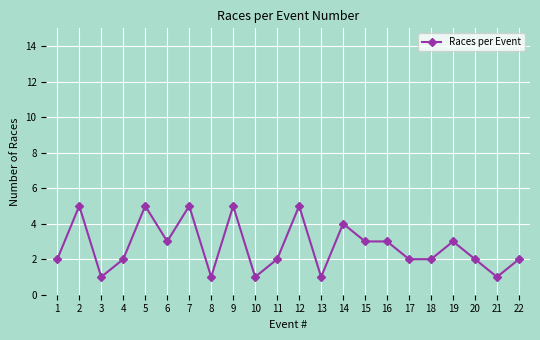

Is it true that the value at 7 is 7?

False